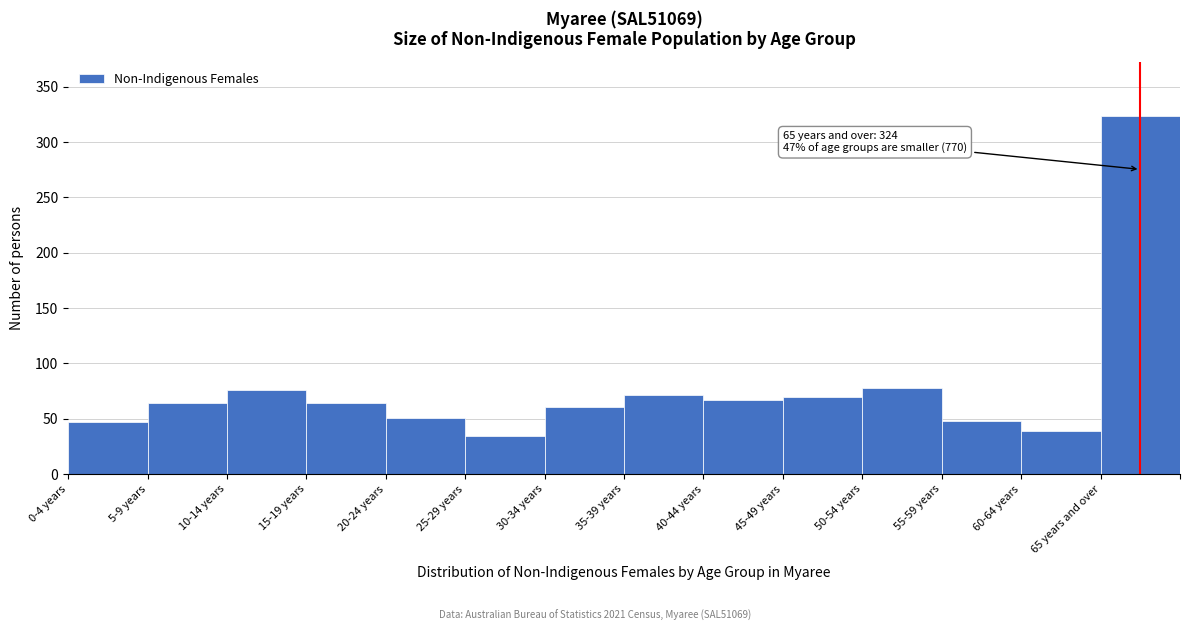

Read the value at 30-34 years, to the nearest 5.

60